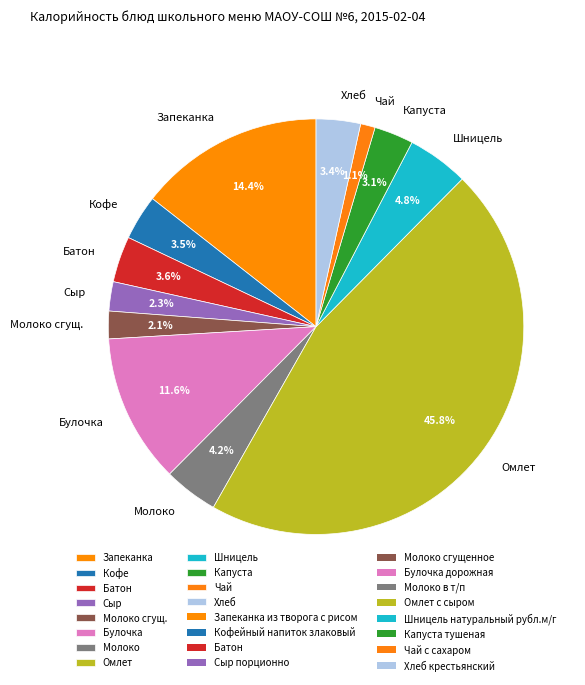

Between Омлет and Булочка, which is larger?

Омлет